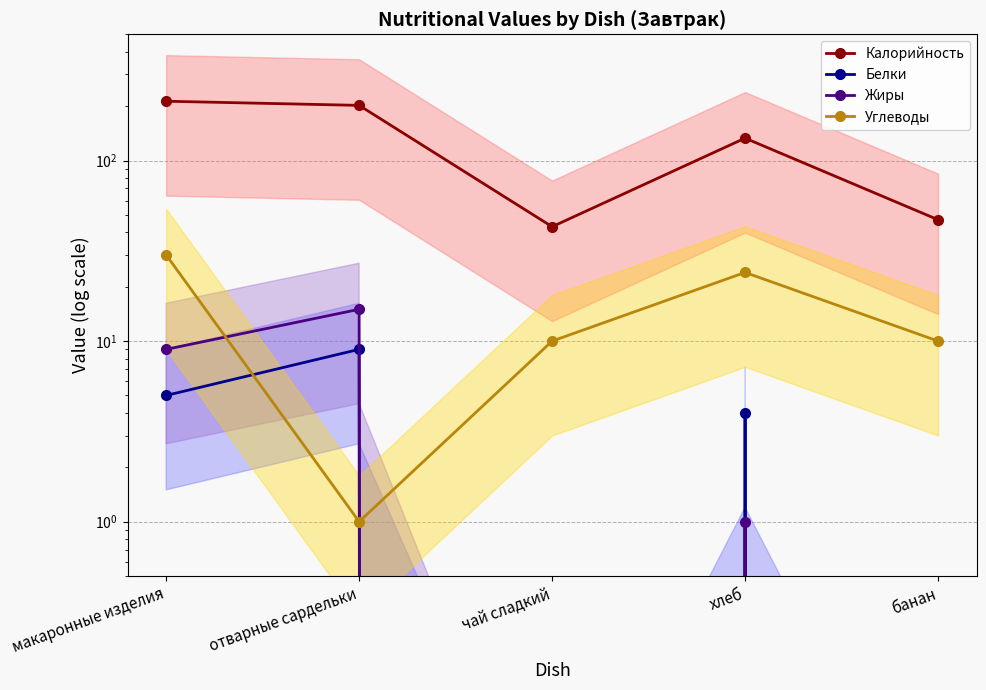

The value of Калорийность at хлеб is 133. True or false?

True